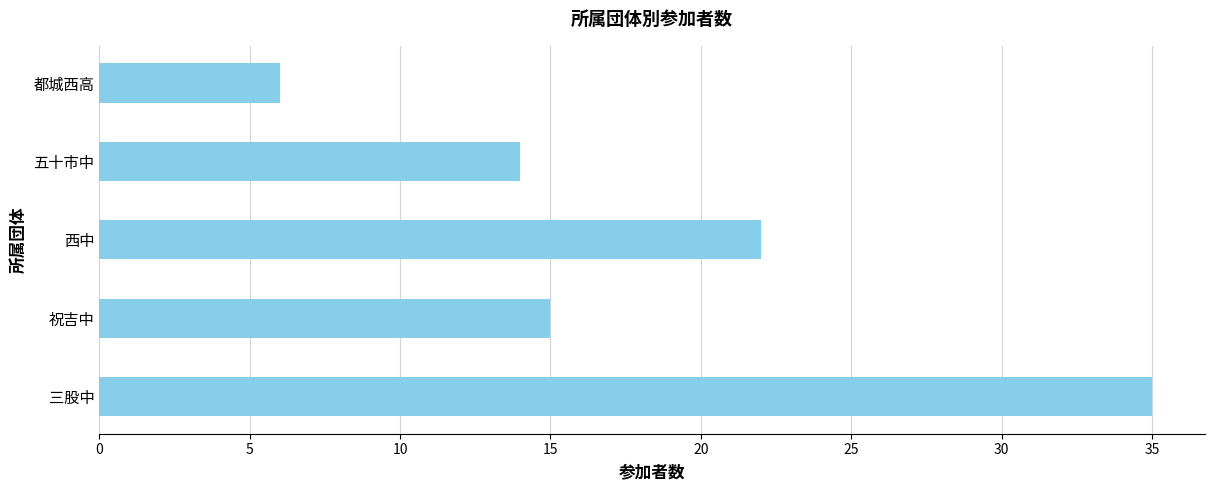

The chart shows a value of 9 at 都城西高. True or false?

False